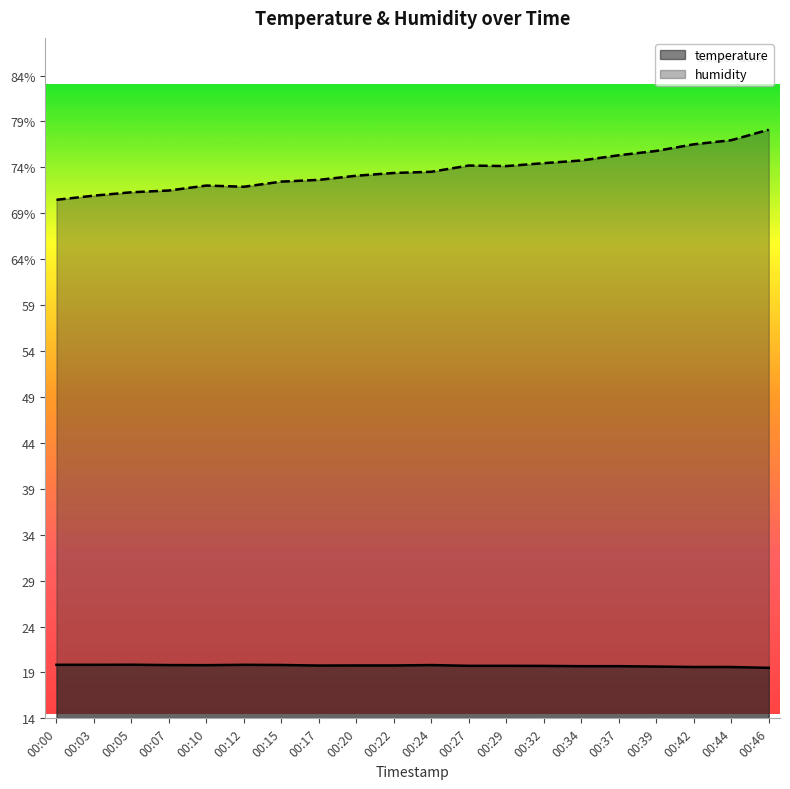

At how many categories does at least one series exceed 28?

20